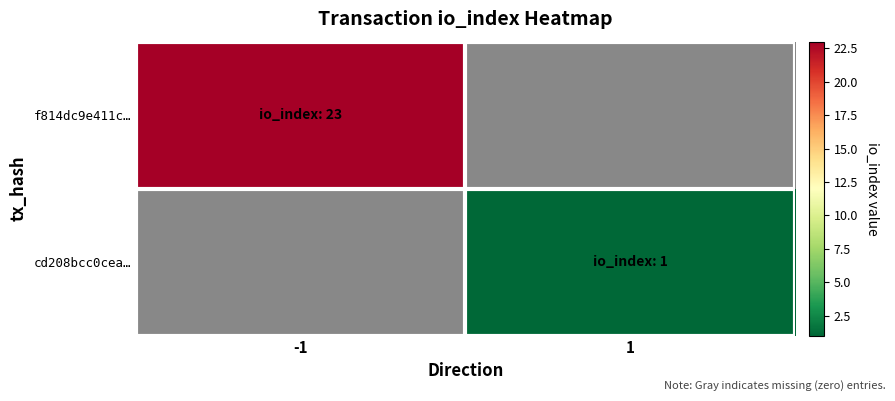

At which category does the chart reach its peak across all series?

-1